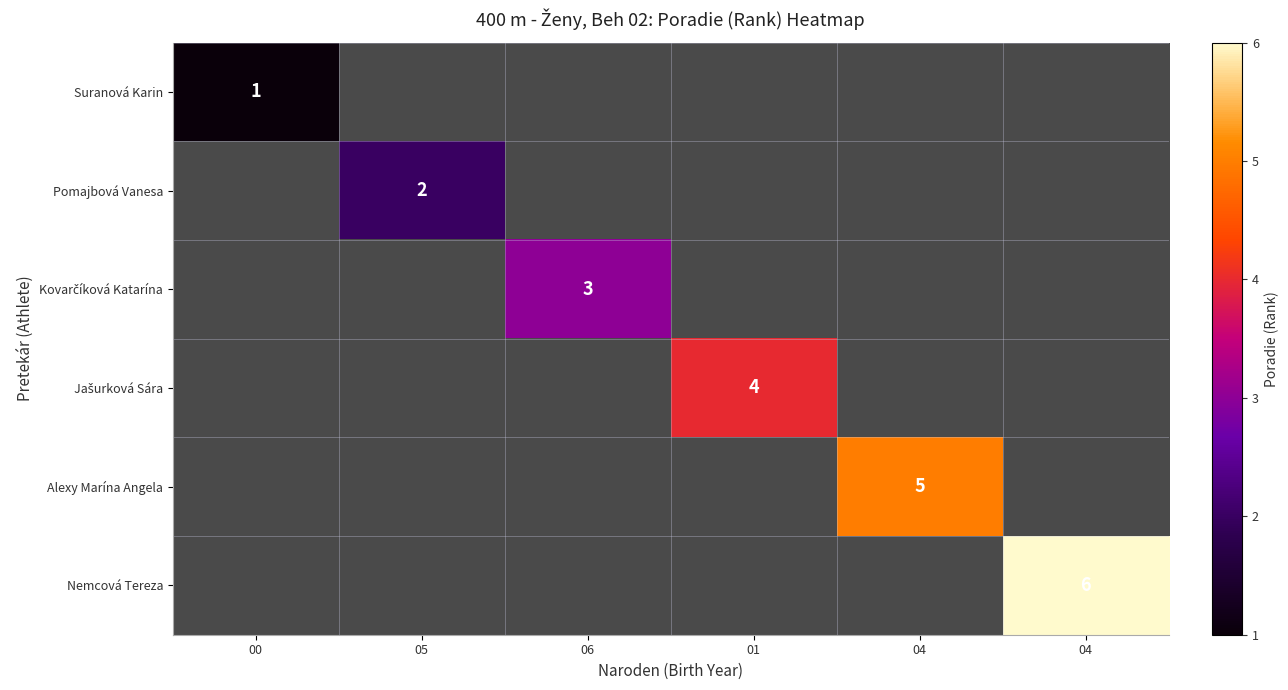

How many positive values does the Kovarčíková Katarína series have?

1